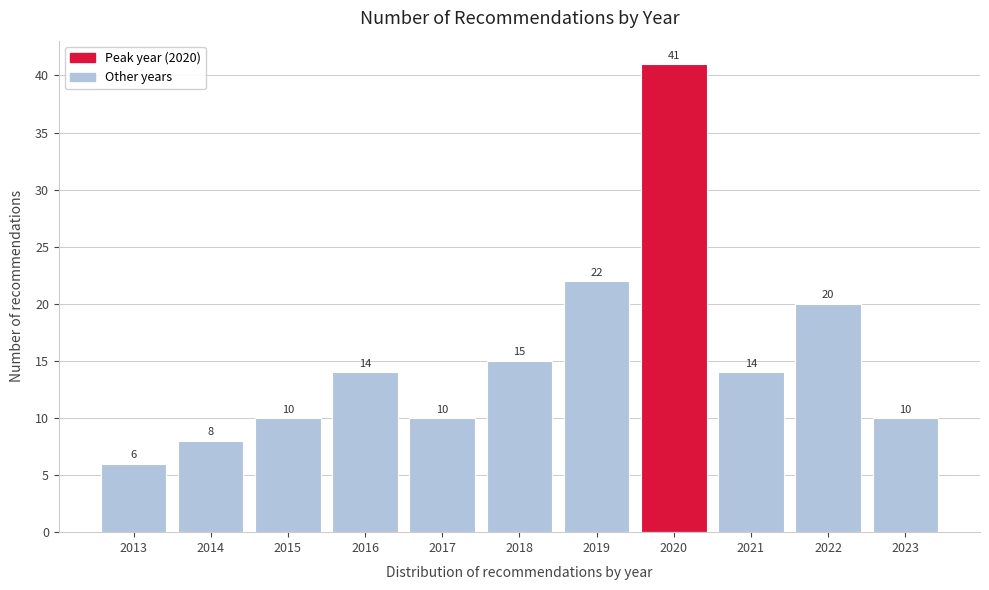

Reading left to right, extract all data points from this chart.

2013=6	2014=8	2015=10	2016=14	2017=10	2018=15	2019=22	2020=41	2021=14	2022=20	2023=10